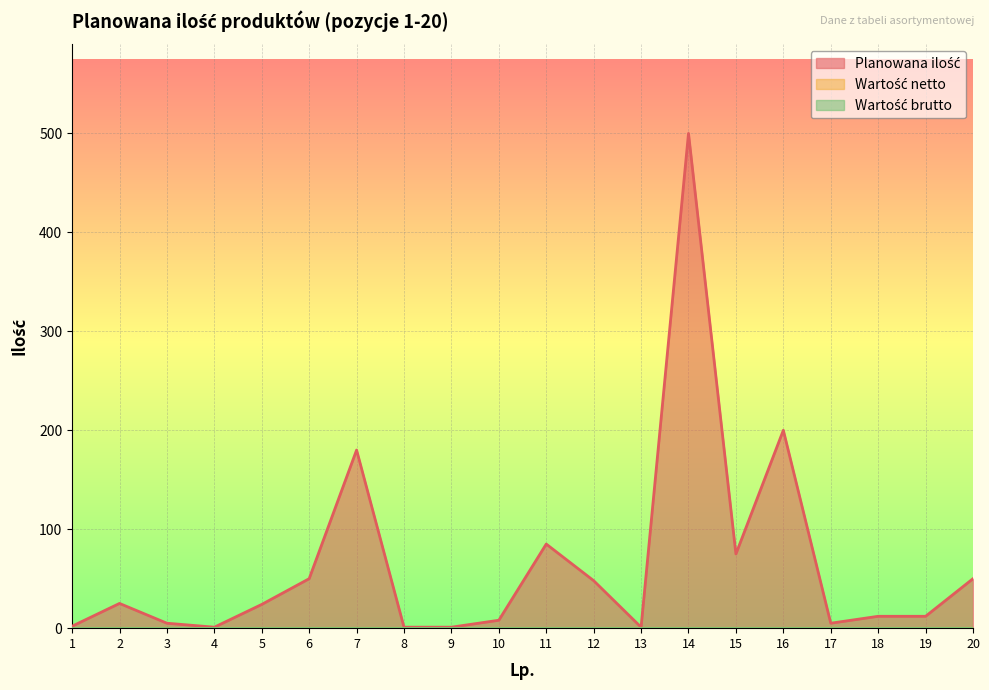

Reading left to right, what are all the values shown in this chart?

Planowana ilość: 2	25	5	1	24	50	180	1	1	8	85	48	1	500	75	200	5	12	12	50
Wartość netto: 0	0	0	0	0	0	0	0	0	0	0	0	0	0	0	0	0	0	0	0
Wartość brutto: 0	0	0	0	0	0	0	0	0	0	0	0	0	0	0	0	0	0	0	0